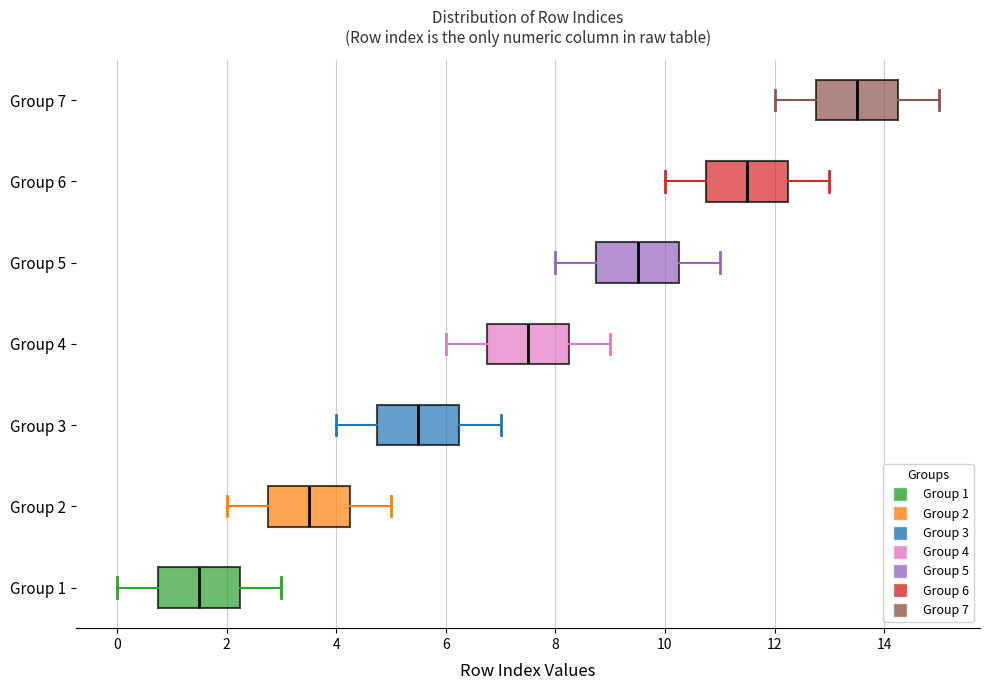

Reading bottom to top, read every box against the x-axis: the position of its median line, the range the box covers, and the ends of its whiskers. The values are not printed on the chart, so give them approximately, as read against the axis.

Group 1: median 1.6, box 0.8 to 2.2, whiskers 0.0 to 3.0
Group 2: median 3.6, box 2.8 to 4.2, whiskers 2.0 to 5.0
Group 3: median 5.6, box 4.8 to 6.2, whiskers 4.0 to 7.0
Group 4: median 7.6, box 6.8 to 8.2, whiskers 6.0 to 9.0
Group 5: median 9.6, box 8.8 to 10.2, whiskers 8.0 to 11.0
Group 6: median 11.6, box 10.8 to 12.2, whiskers 10.0 to 13.0
Group 7: median 13.6, box 12.8 to 14.2, whiskers 12.0 to 15.0